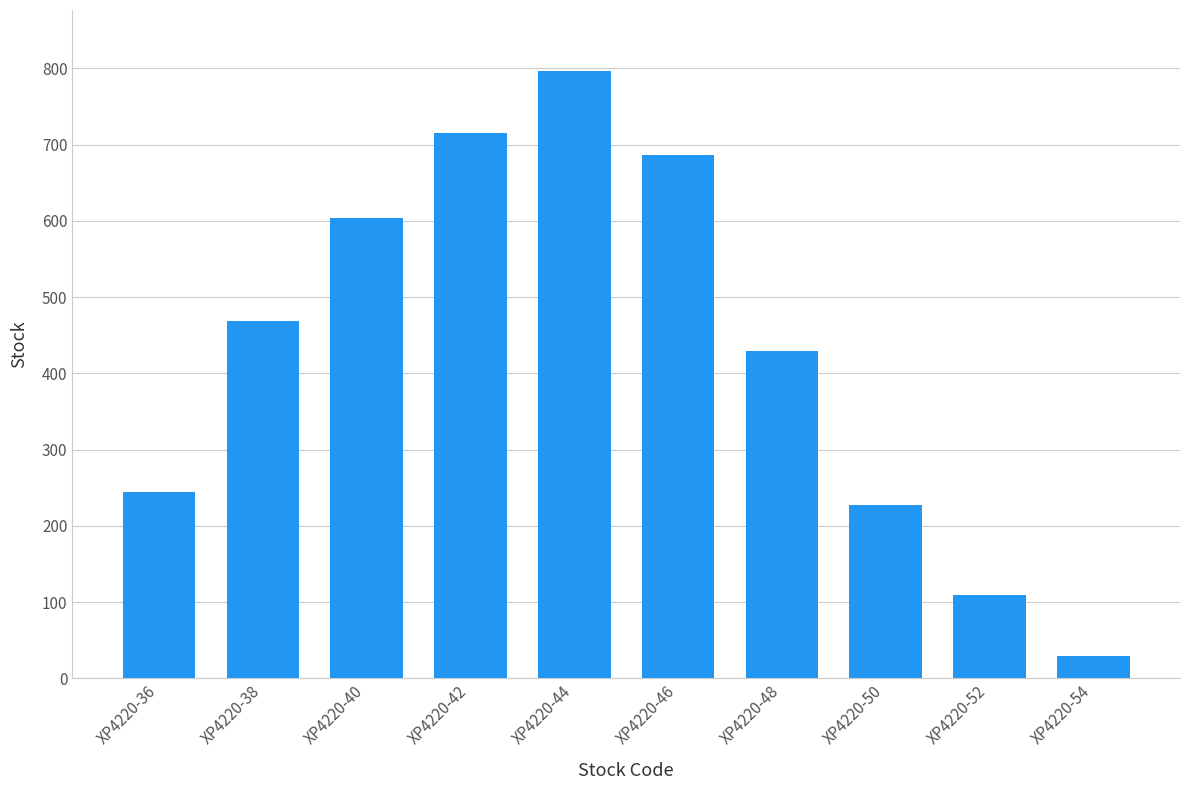

What is the change in value from XP4220-40 to XP4220-50?

-376